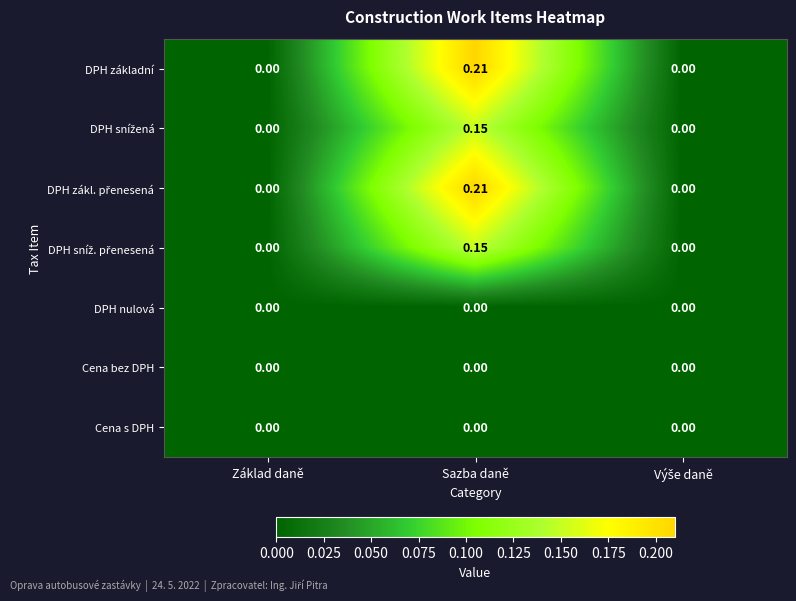

Count the number of data series in this chart.

7